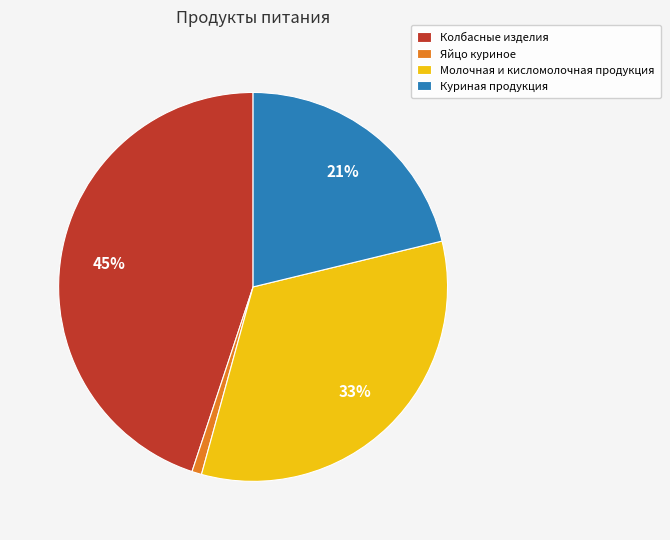

Which slice is the largest?

Колбасные изделия